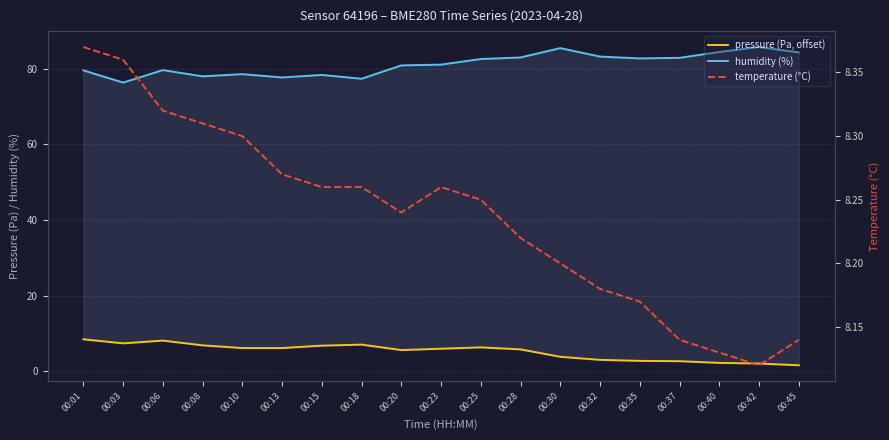

How many intersections are there between pressure (Pa, offset) and temperature (°C)?

1